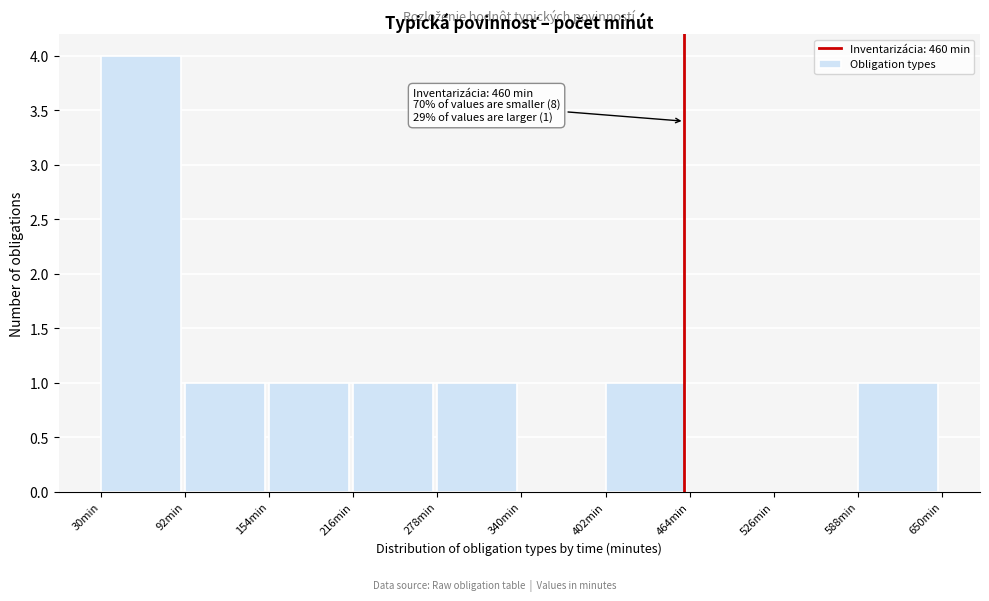

Which range on the x-axis has the tallest bar?

30 to 92